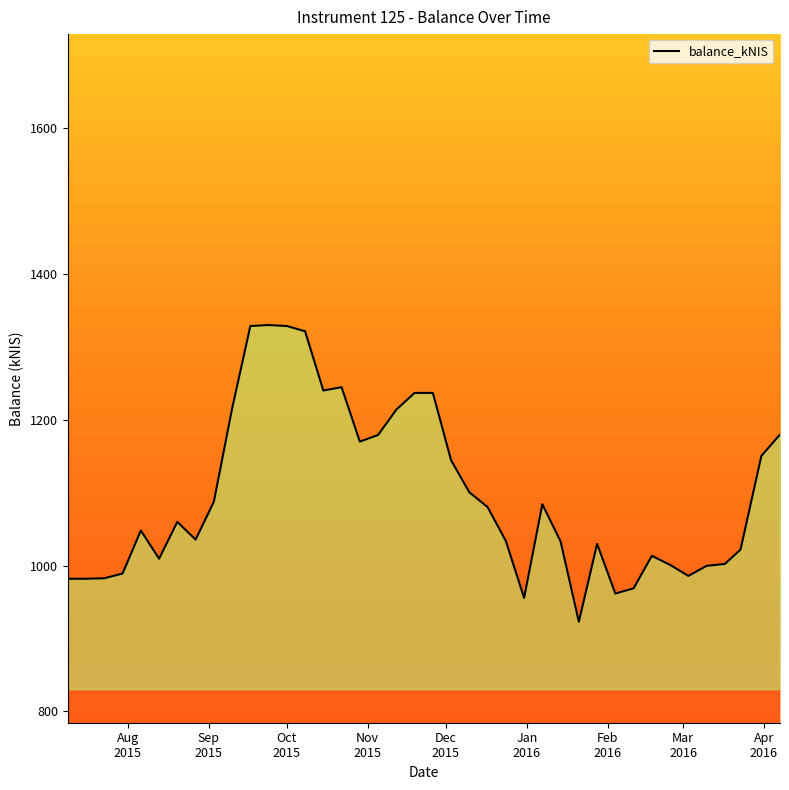

What is the sum of all values?

43884.3